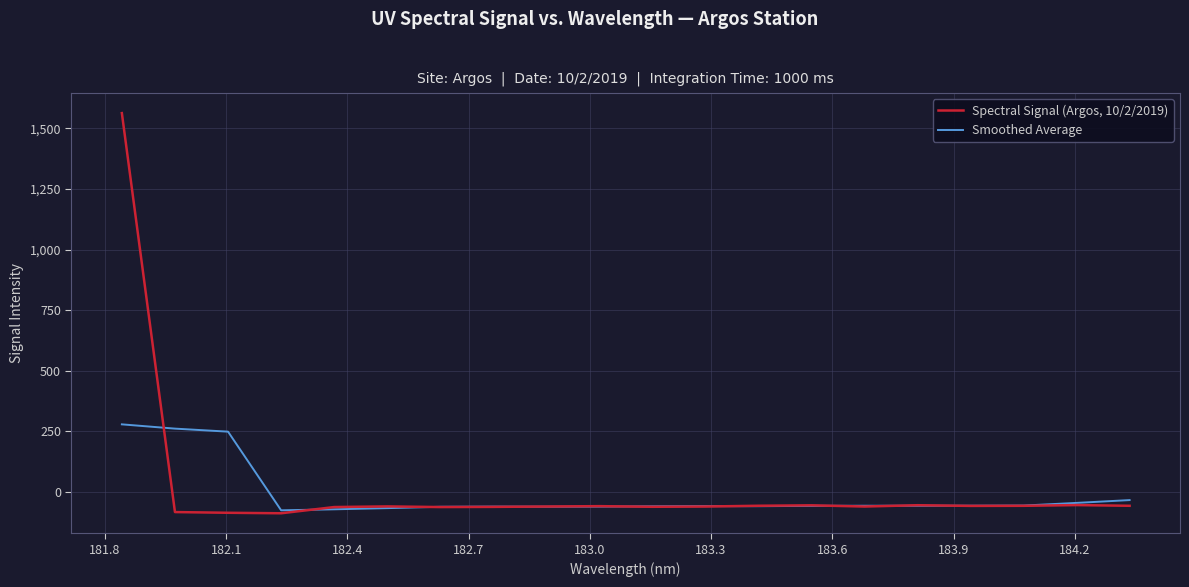

Which series has the widest spread of values?

Spectral Signal (Argos, 10/2/2019)